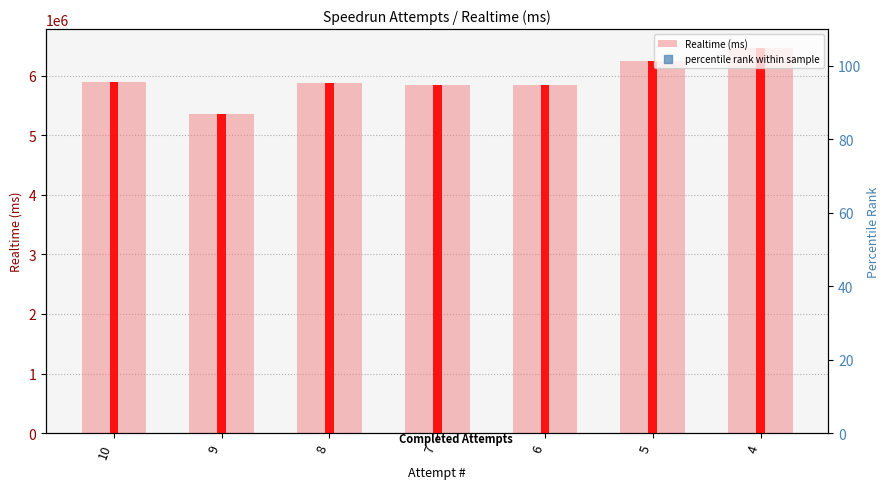

At how many categories does at least one series exceed 2126809?

7